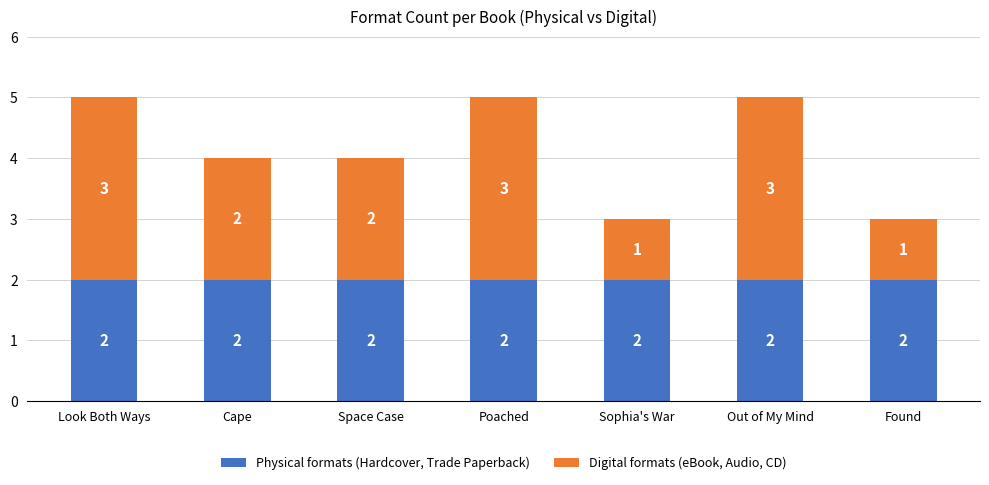

Reading left to right, transcribe the values for Physical formats (Hardcover, Trade Paperback).

2	2	2	2	2	2	2